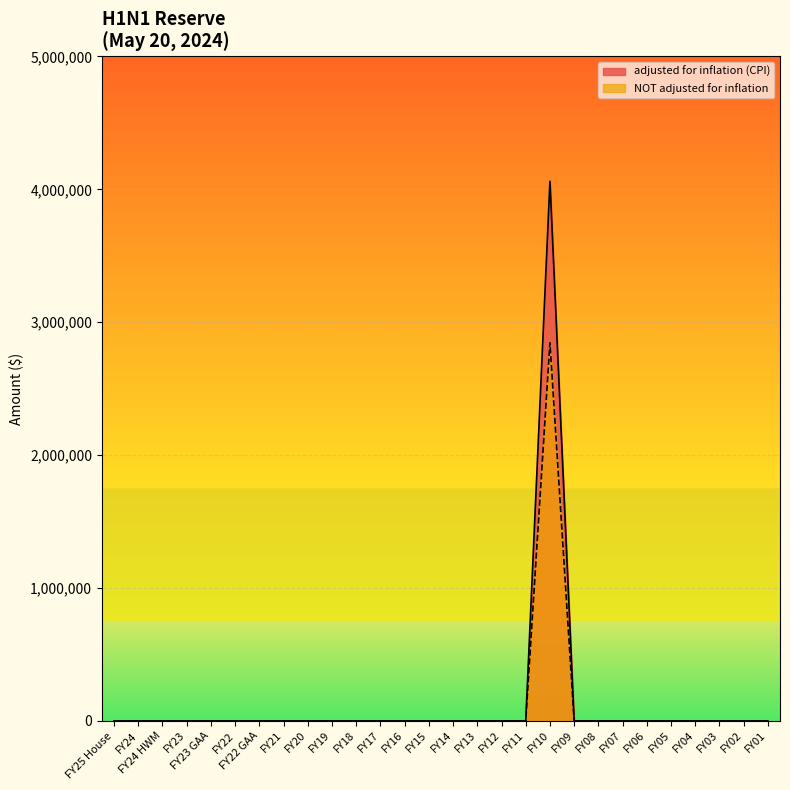

How many series are shown in this chart?

2